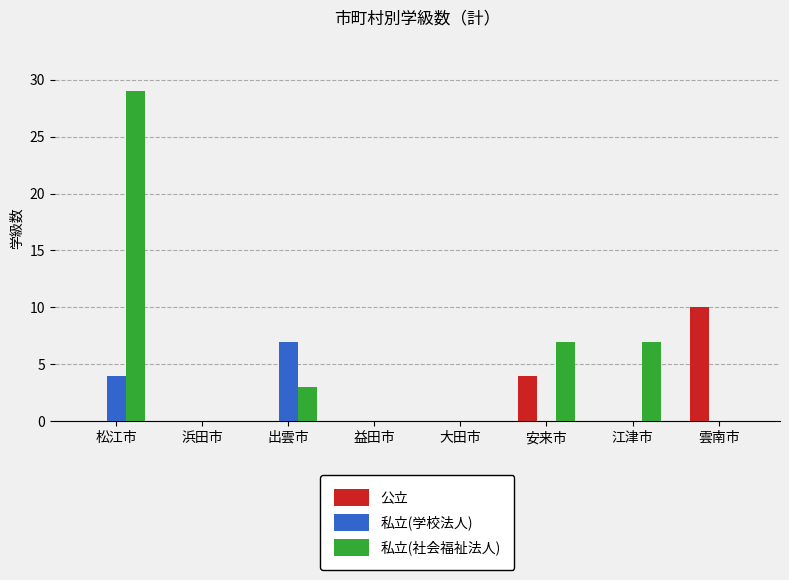

The 私立(学校法人) series shows 4 at 益田市. True or false?

False